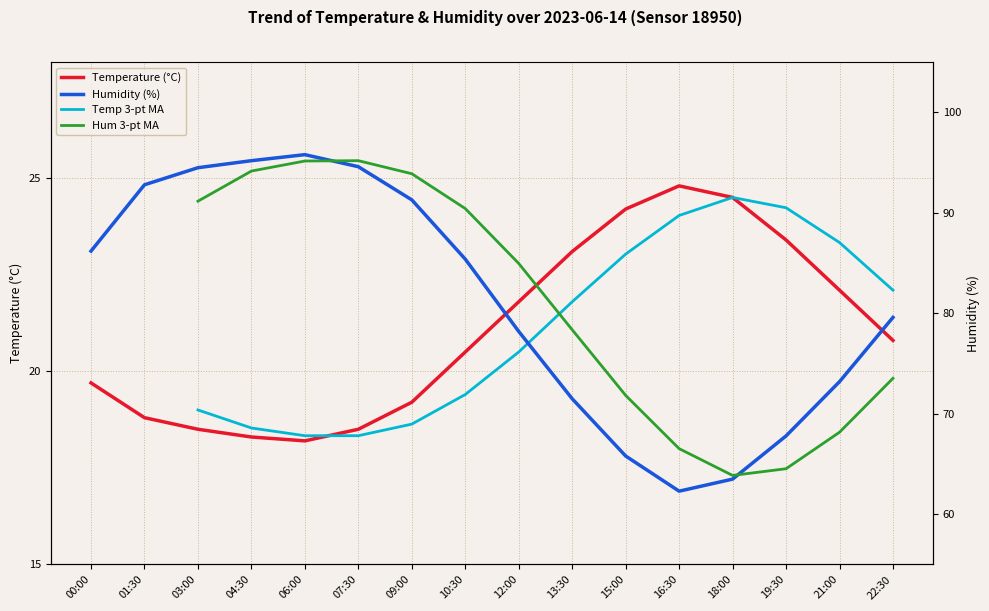

True or false: Humidity and Temperature cross at least once.

False